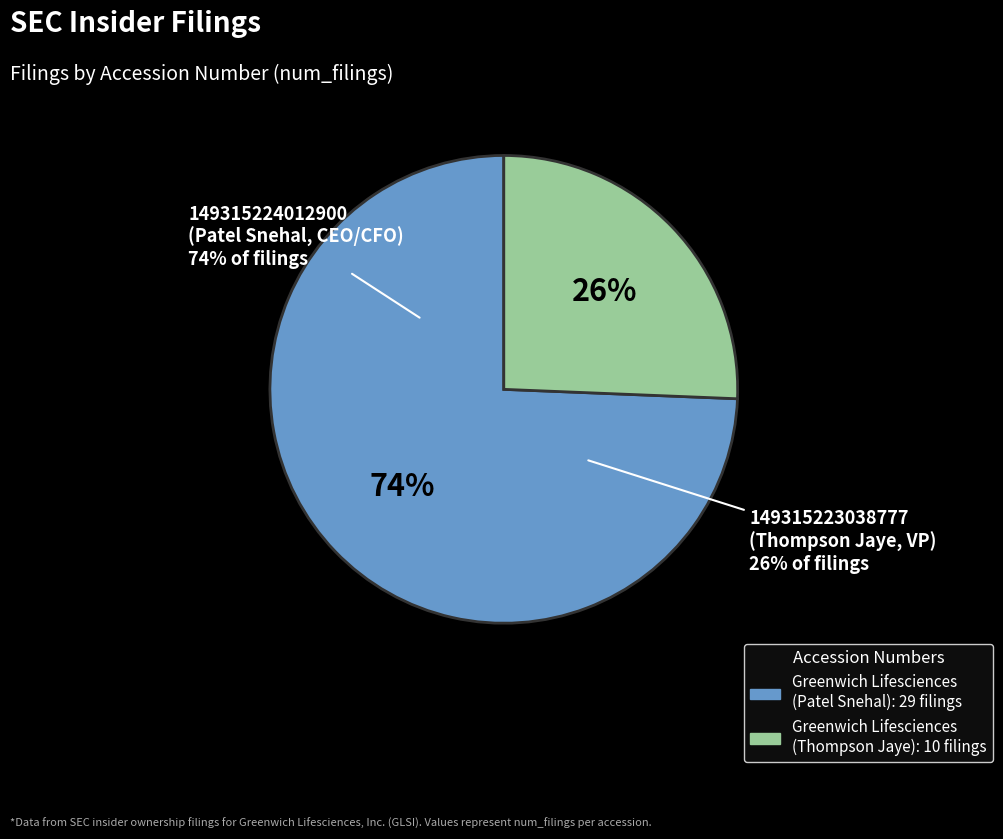

True or false: 149315223038777 accounts for 40% of the total.

False